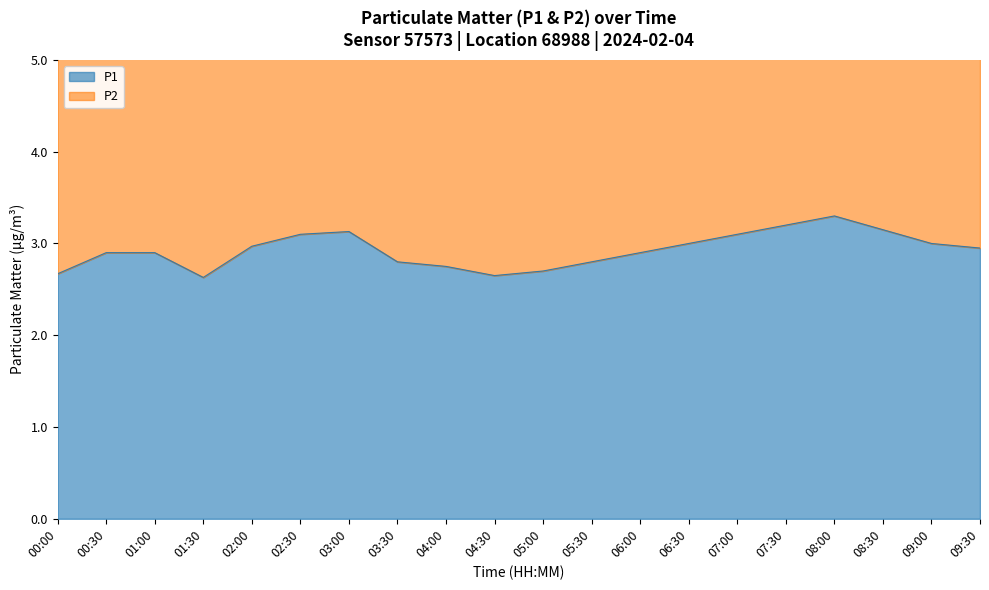

Reading left to right, extract all data points from this chart.

P1: 00:00=2.7	00:30=2.9	01:00=2.9	01:30=2.6	02:00=3.0	02:30=3.1	03:00=3.1	03:30=2.8	04:00=2.8	04:30=2.6	05:00=2.7	05:30=2.8	06:00=2.9	06:30=3.0	07:00=3.1	07:30=3.2	08:00=3.3	08:30=3.1	09:00=3.0	09:30=3.0
P2: 00:00=5.2	00:30=5.7	01:00=5.7	01:30=5.2	02:00=5.8	02:30=6.1	03:00=6.0	03:30=5.5	04:00=5.4	04:30=5.2	05:00=5.3	05:30=5.5	06:00=5.7	06:30=5.8	07:00=6.0	07:30=6.2	08:00=6.4	08:30=6.2	09:00=5.8	09:30=5.7